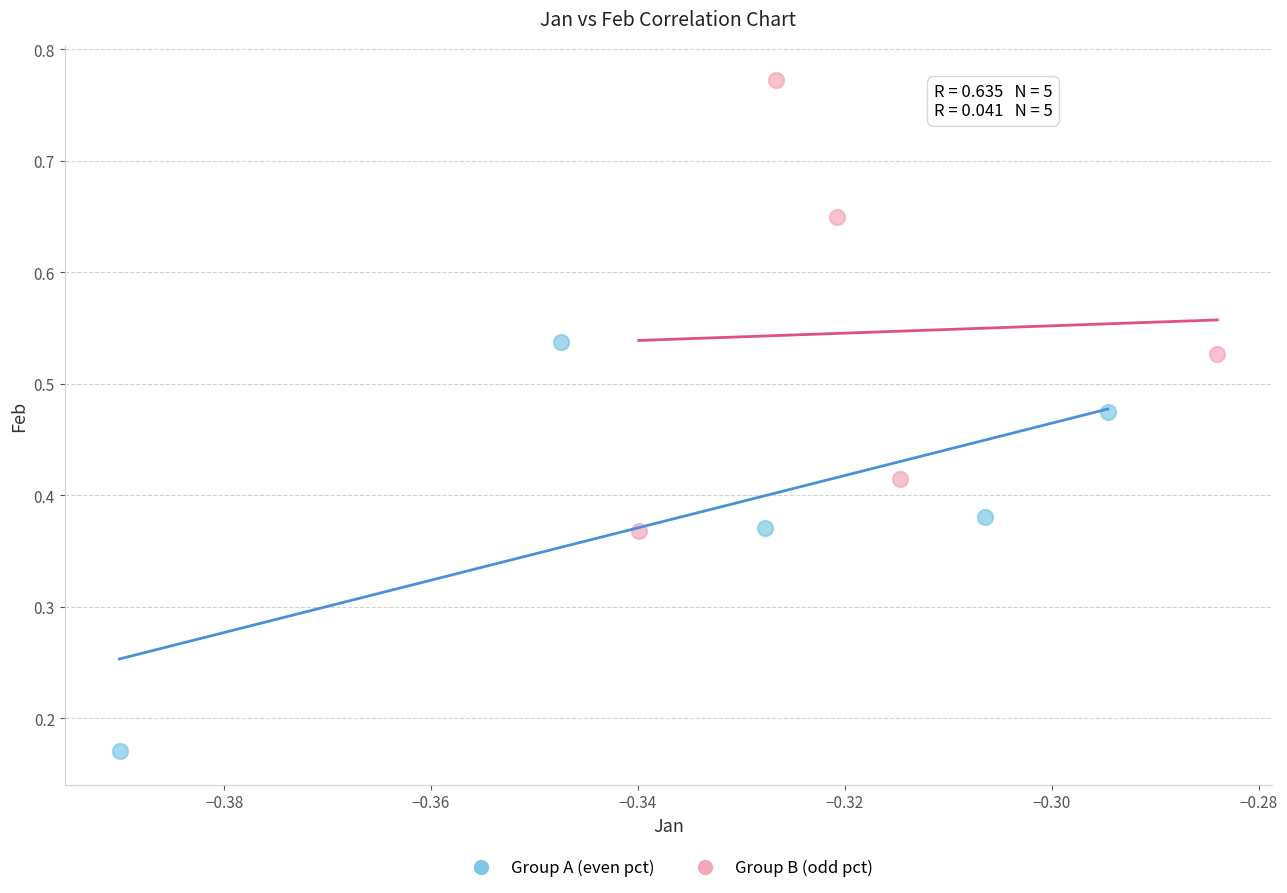

Which series contains the highest Y value?

Group B (odd pct)